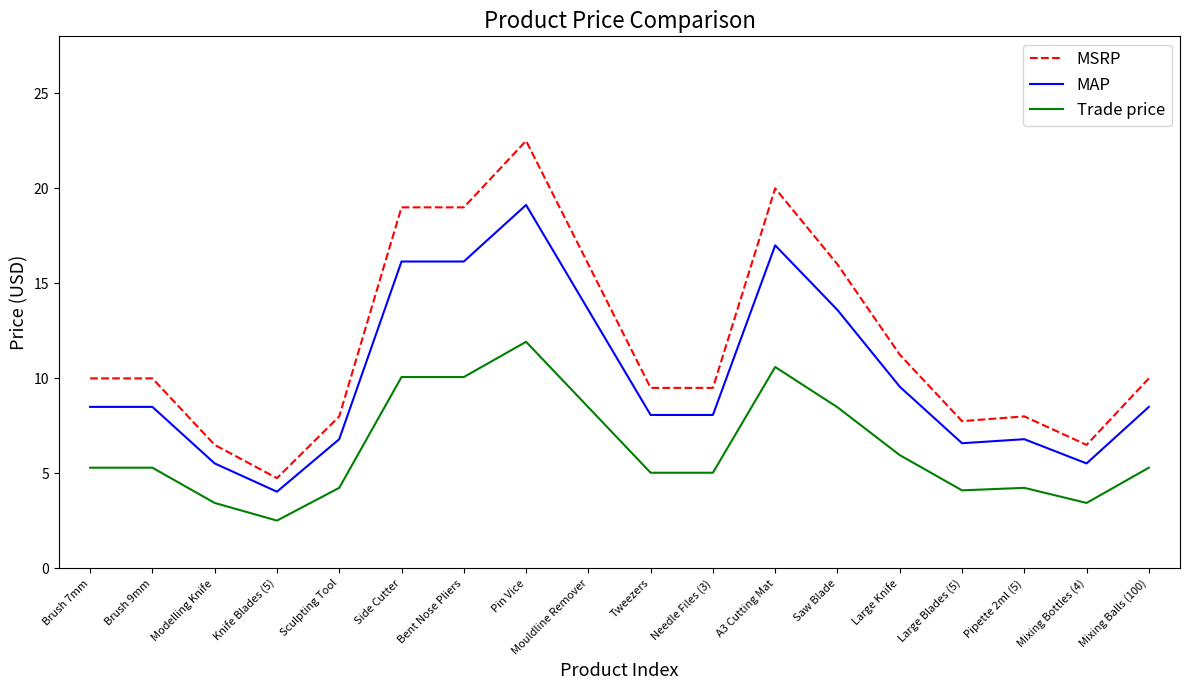

At which category does Trade price reach its first local valley?

Knife Blades (5)